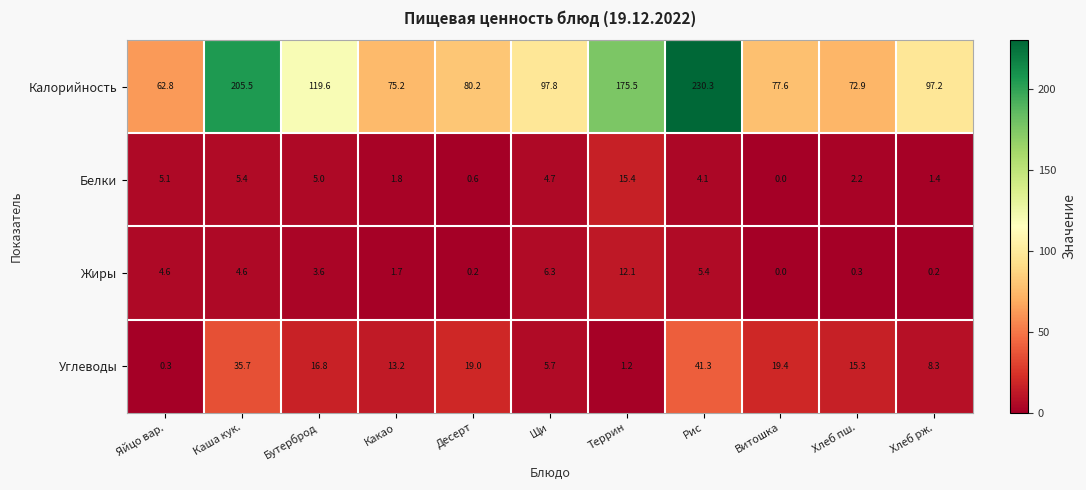

What is the approximate value of Жиры at Хлеб пш.?

0.3